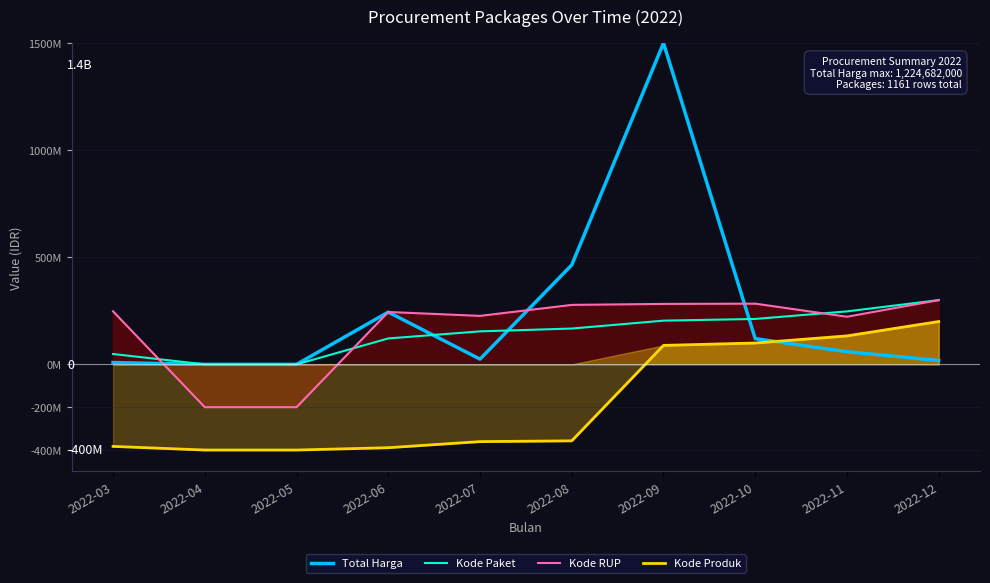

Which series ends up on top after the final intersection of Total Harga and Kode Produk?

Kode Produk